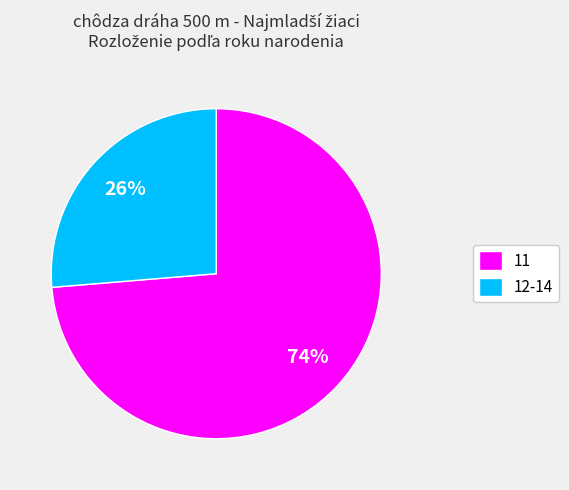

How many slices are in this pie chart?

2